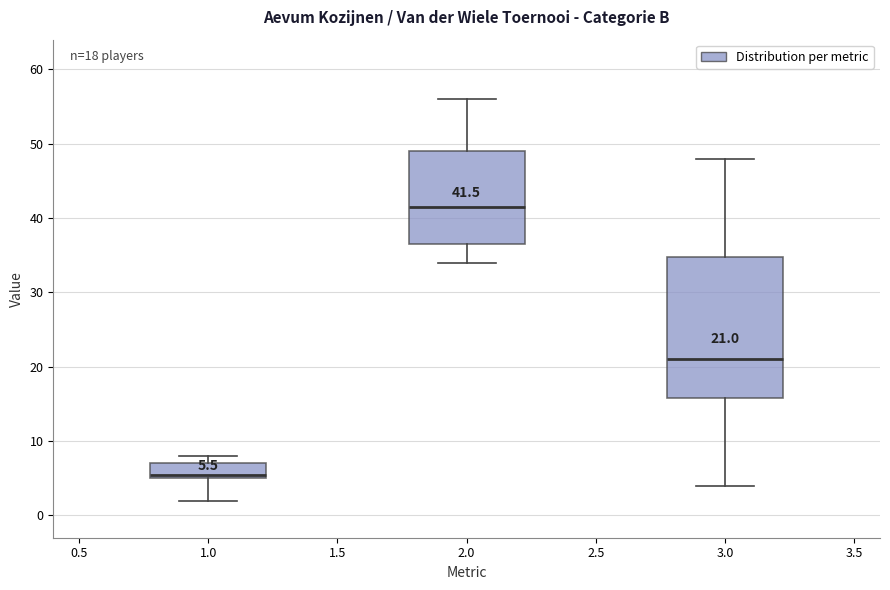

Which box is the tallest, from its lower edge to its upper edge?

3.0